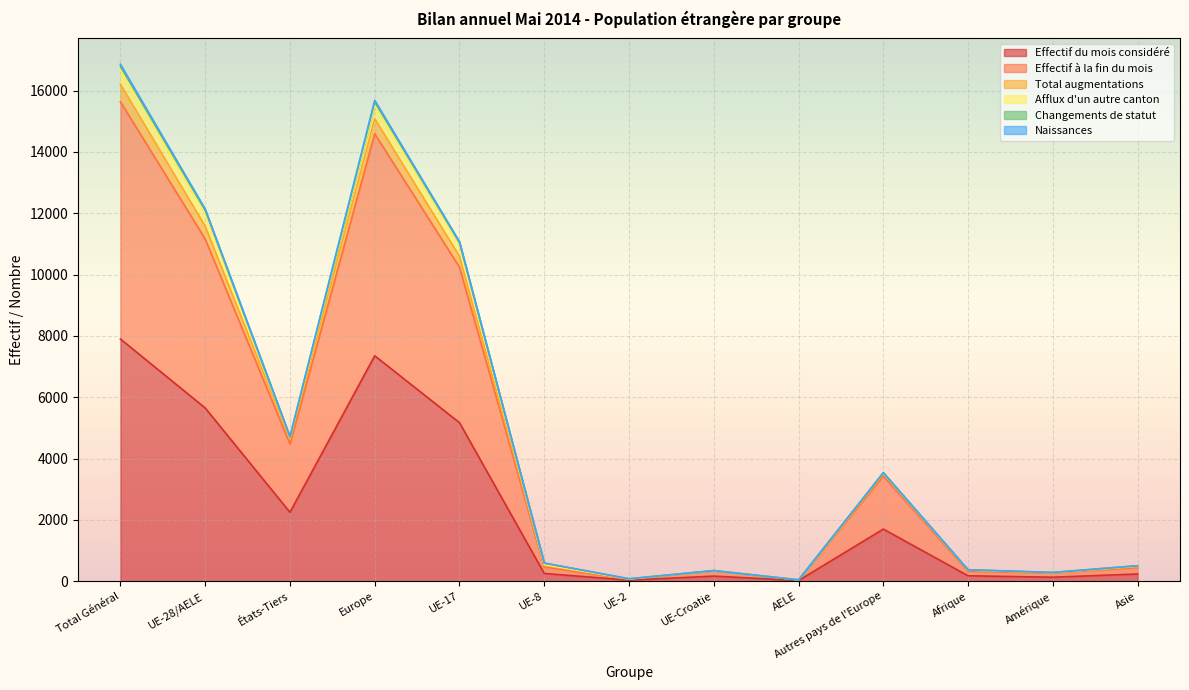

Is the value of Effectif du mois considéré at AELE greater than the value of Total augmentations at AELE?

No